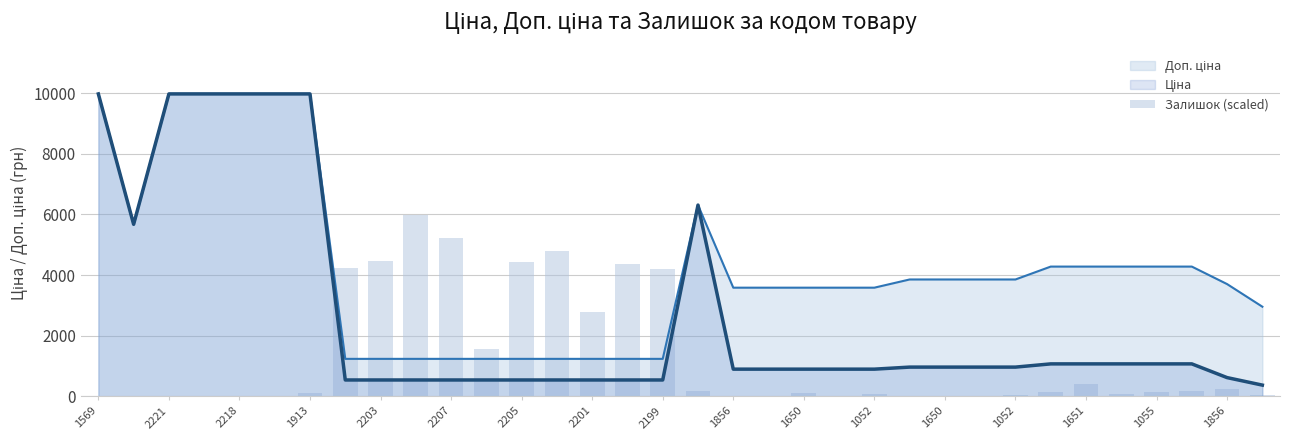

What is the label of the 7th bar from the left?

1913